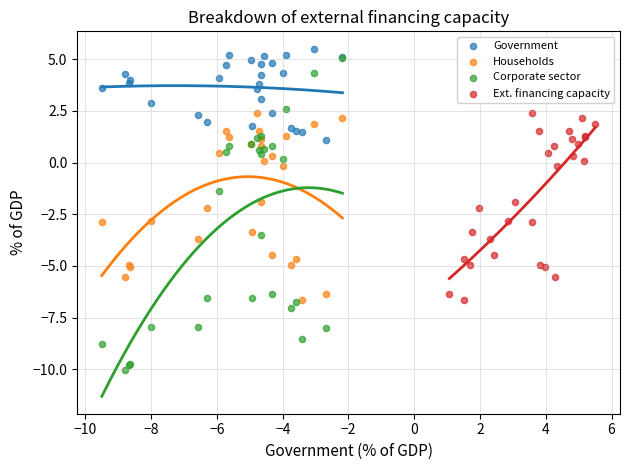

What are all the series names shown in the legend?

Government, Households, Corporate sector, Ext. financing capacity